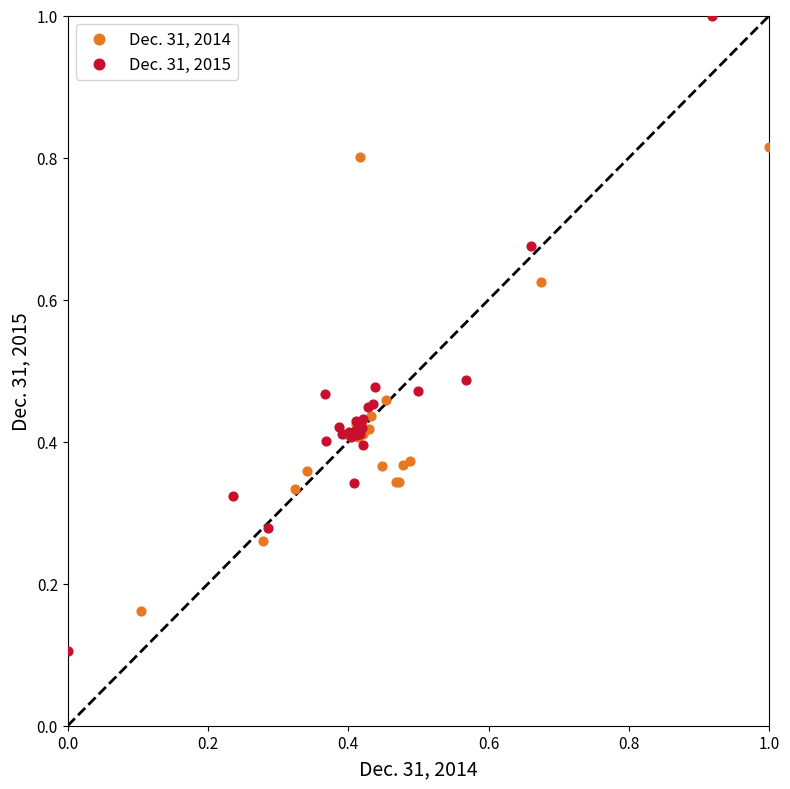

Which series has the widest spread of Y values?

Dec. 31, 2015